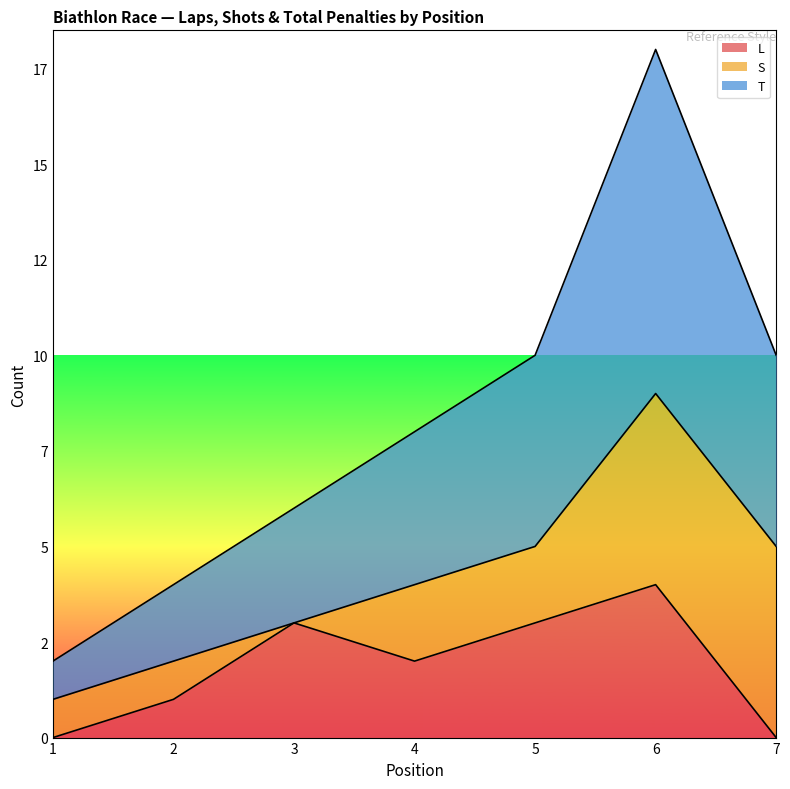

What are all the series names shown in the legend?

L, S, T